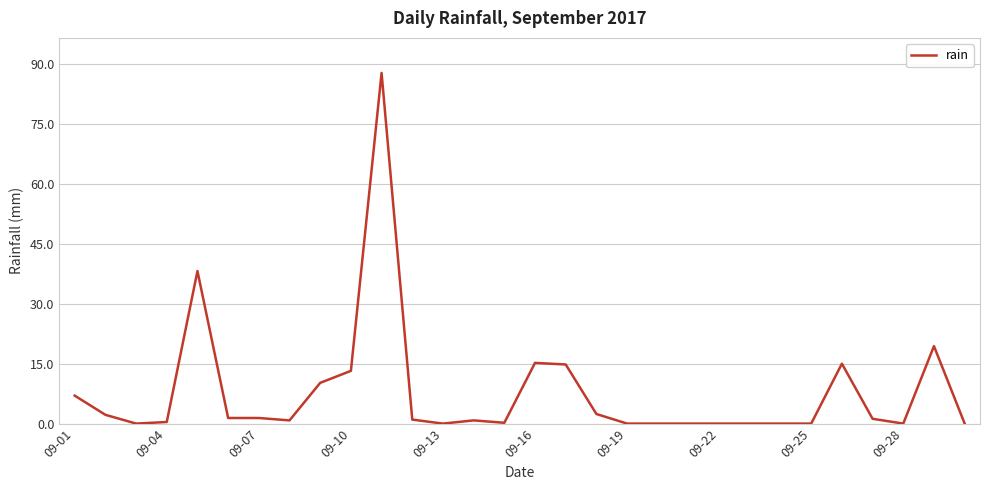

What is the difference between the maximum and minimum values?

87.8